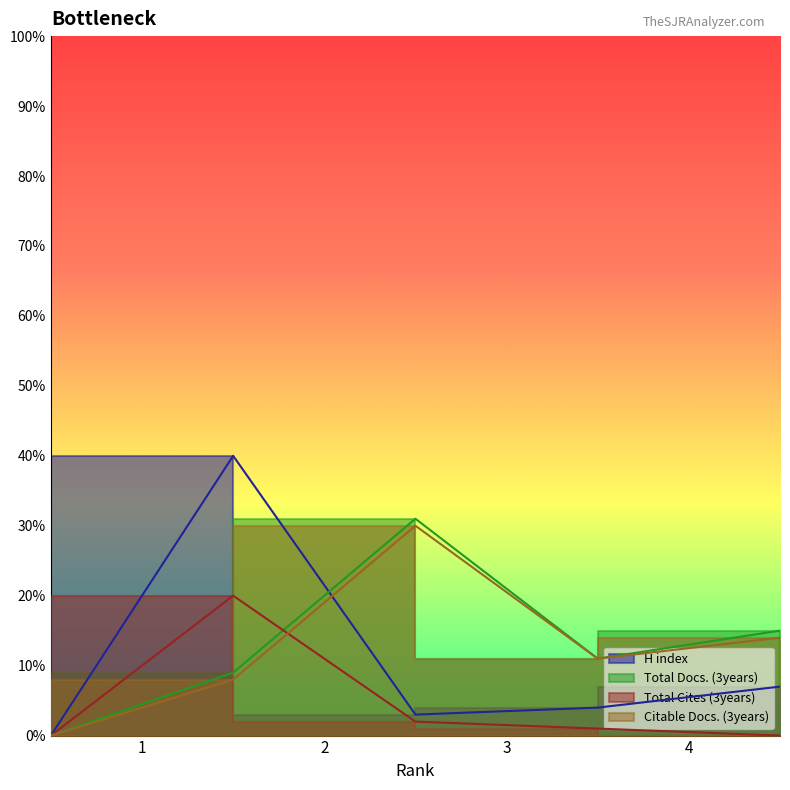

True or false: Total Cites (3years) has more than 0 points higher than both neighbors.

False